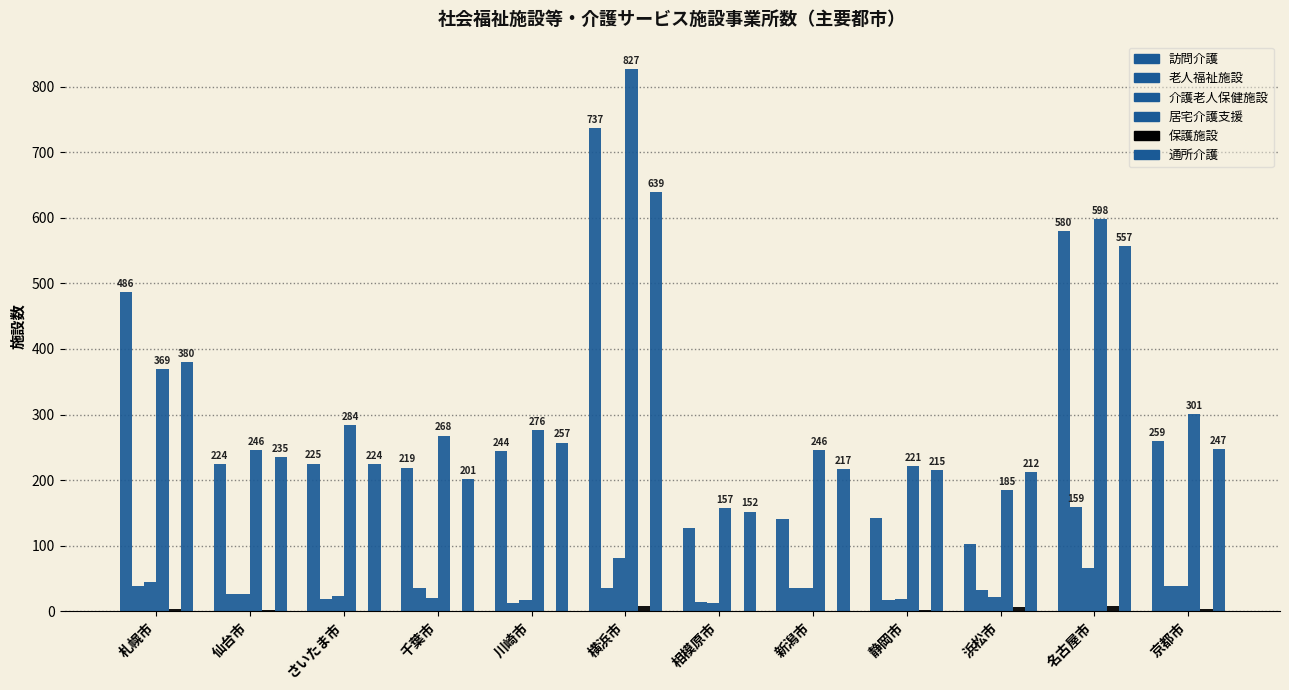

At which category is the sum across all series the highest?

横浜市